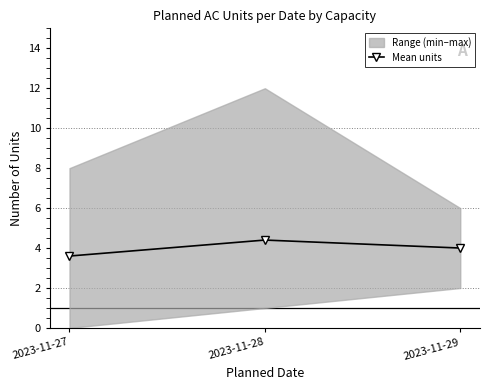

Is it true that the value at 2023-11-27 is 3.6?

True